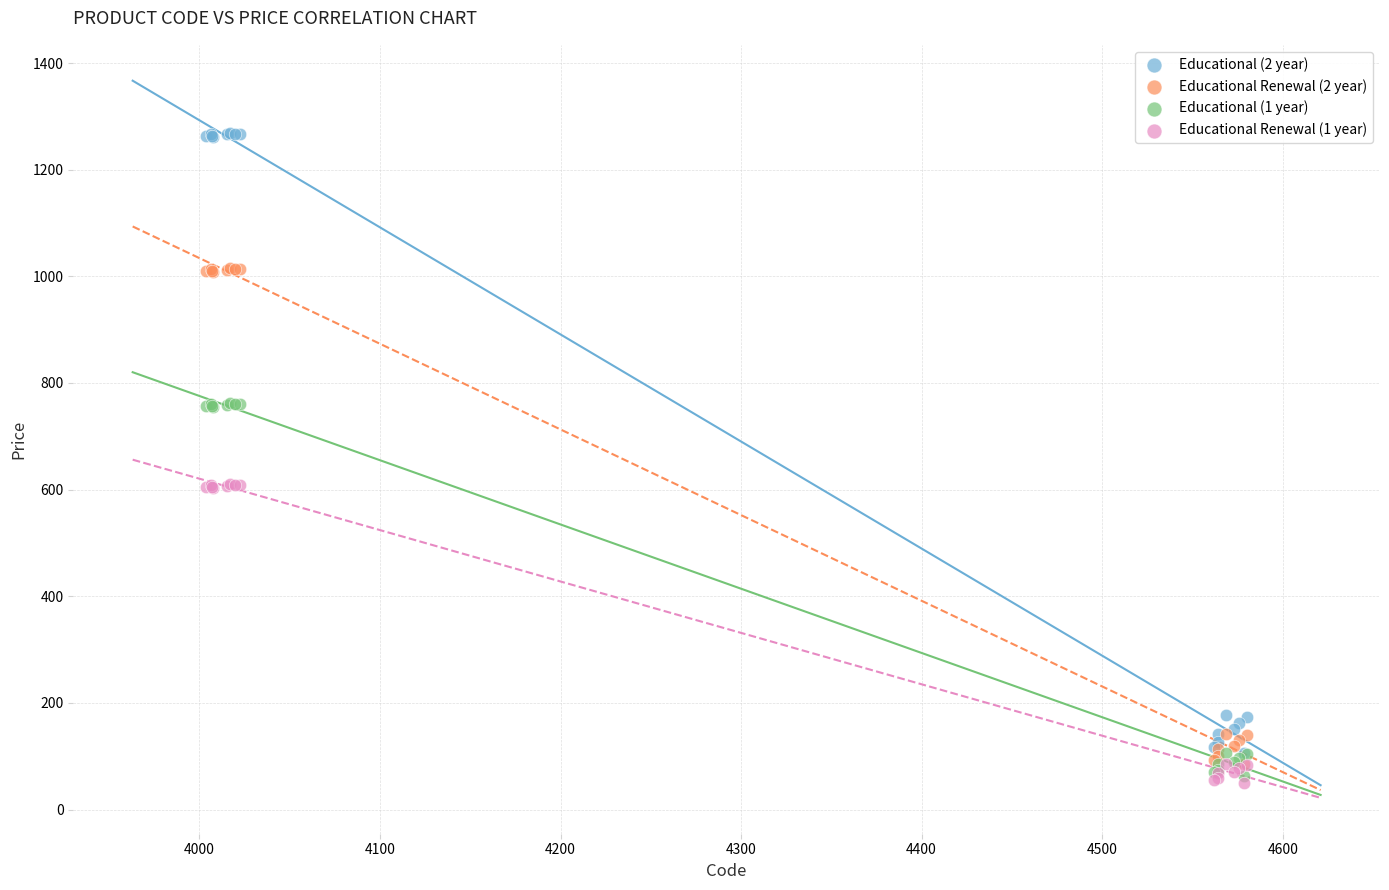

What are all the series names shown in the legend?

Educational (2 year), Educational Renewal (2 year), Educational (1 year), Educational Renewal (1 year)